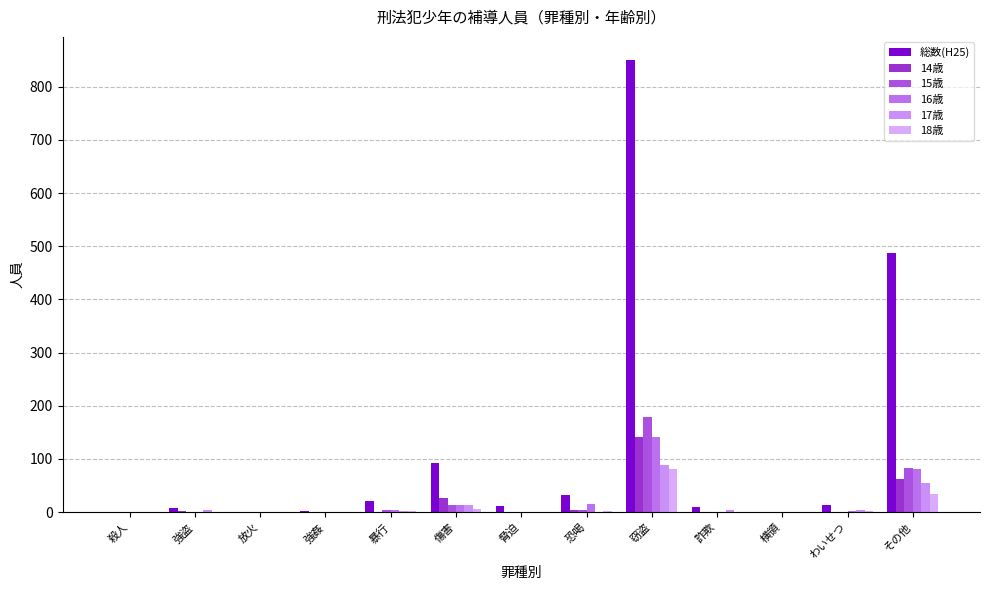

What is the spread (max minus min) of values at 窃盗?

770